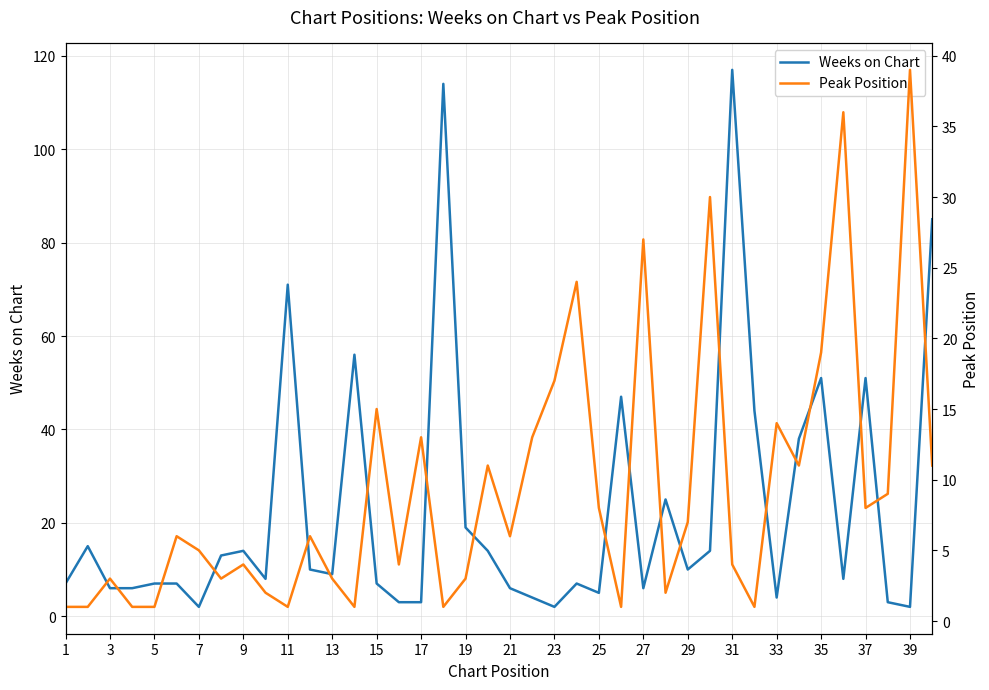

What is the difference between the second highest and second lowest values in the Peak Position series?

35